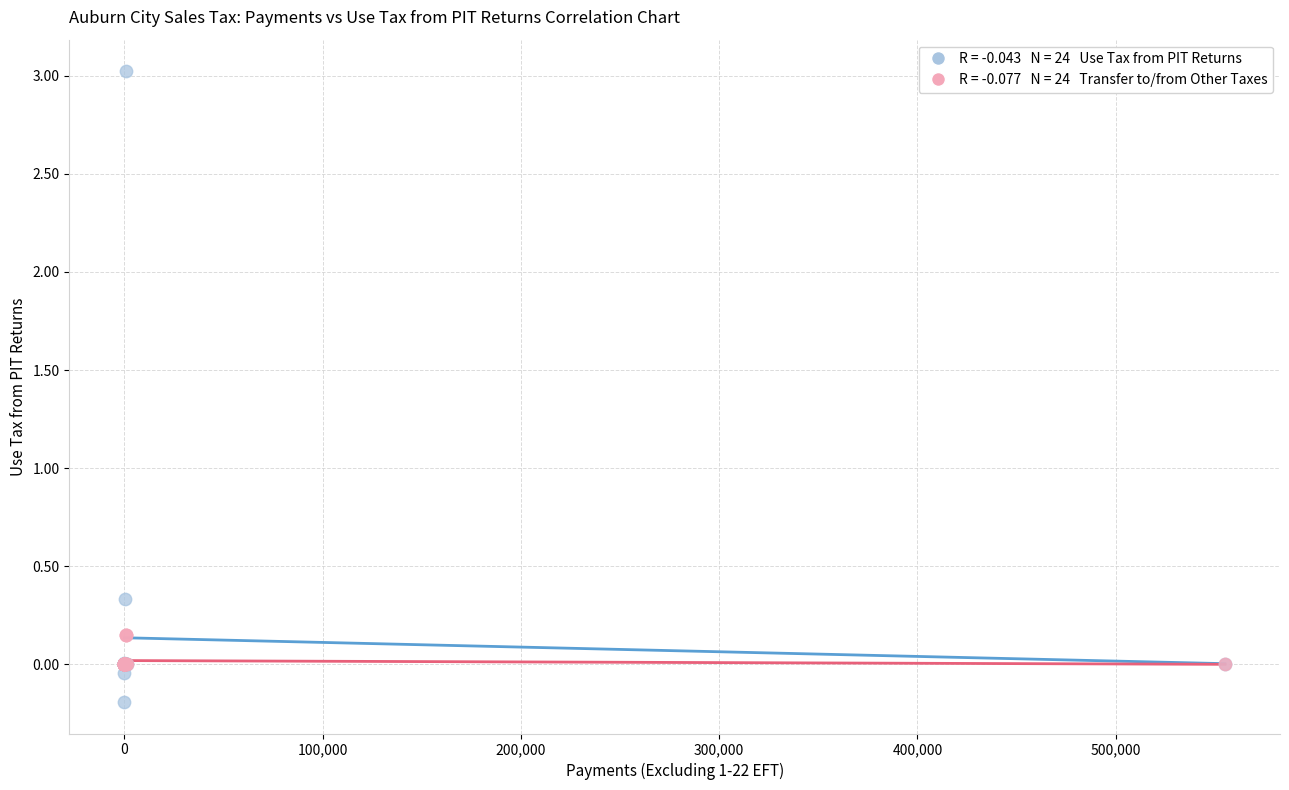

Across all series, what Y value is closest to 1?

0.3